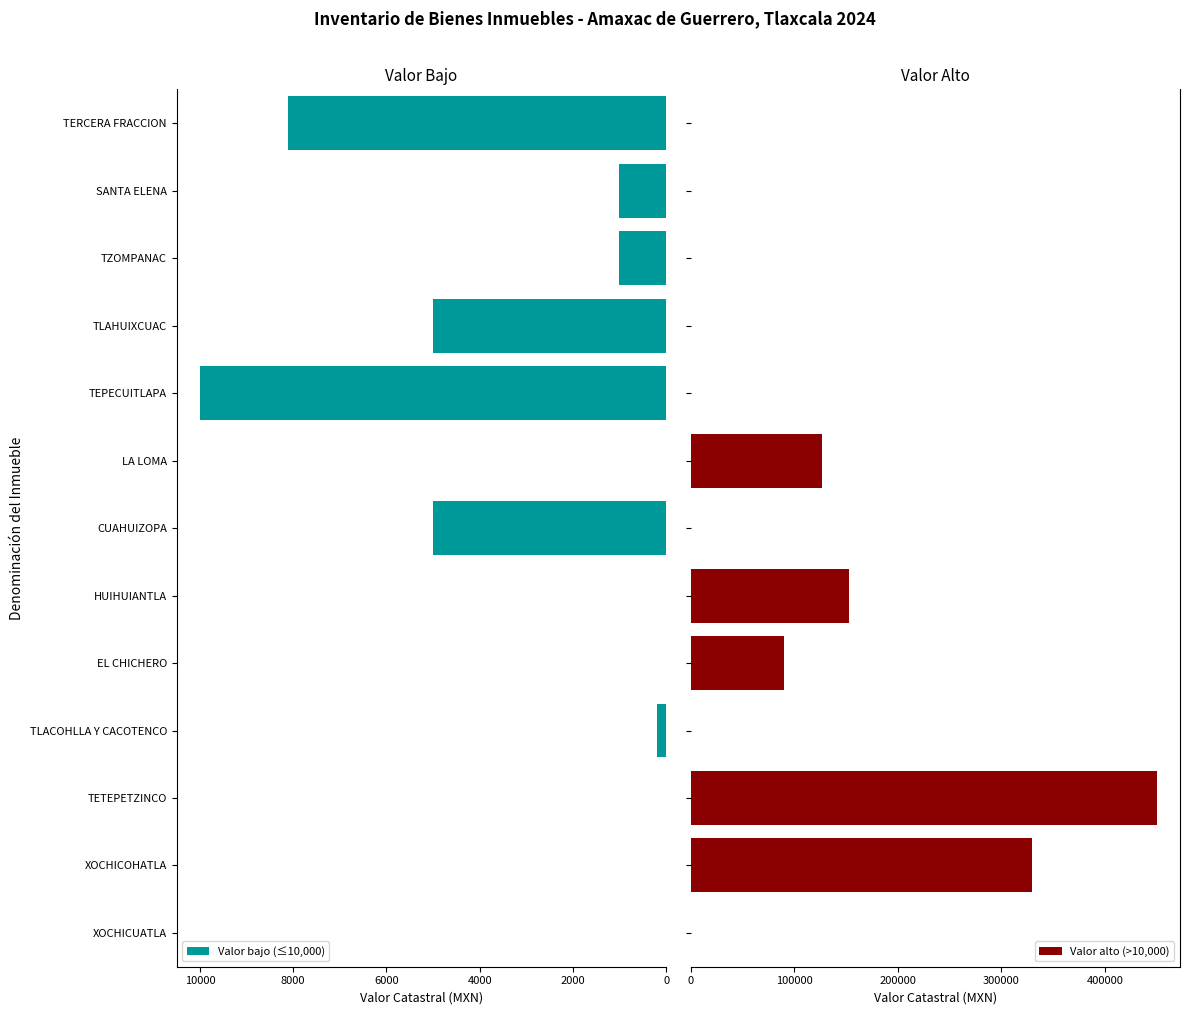

What is the sum of the Valor bajo (≤10,000) values at TERCERA FRACCION and TETEPETZINCO?

8105.4